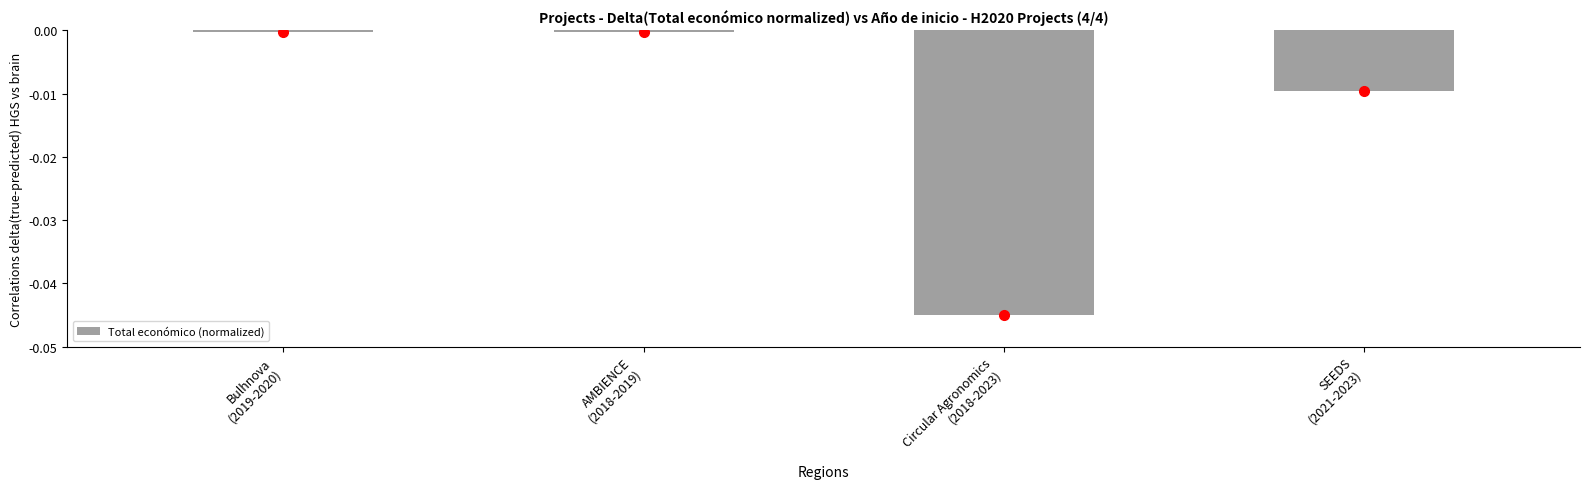

How many bars are there in total?

4